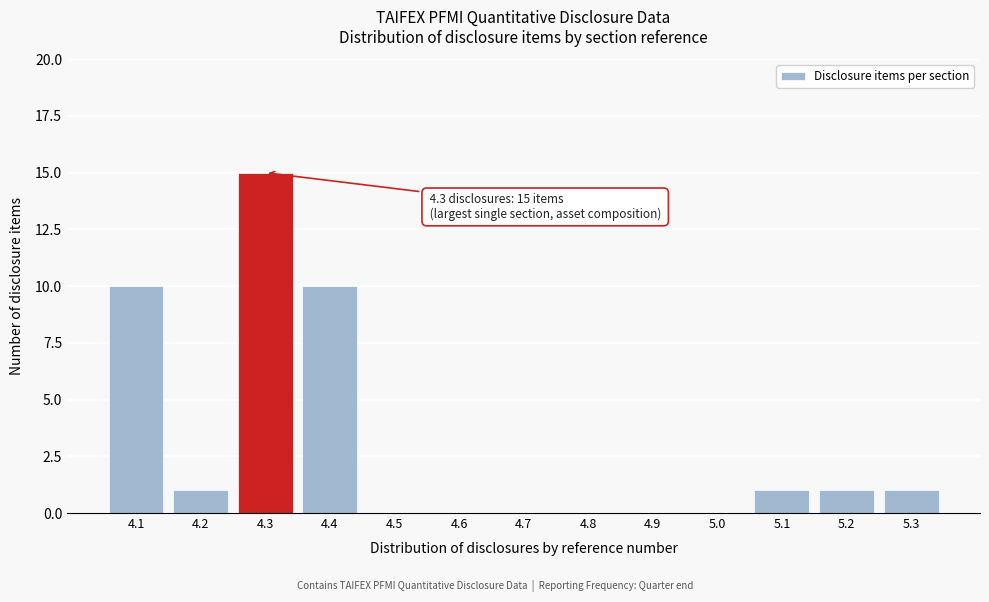

Reading left to right, what are all the values shown in this chart?

4.1=10	4.2=1	4.3=15	4.4=10	4.5=0	4.6=0	4.7=0	4.8=0	4.9=0	5.0=0	5.1=1	5.2=1	5.3=1